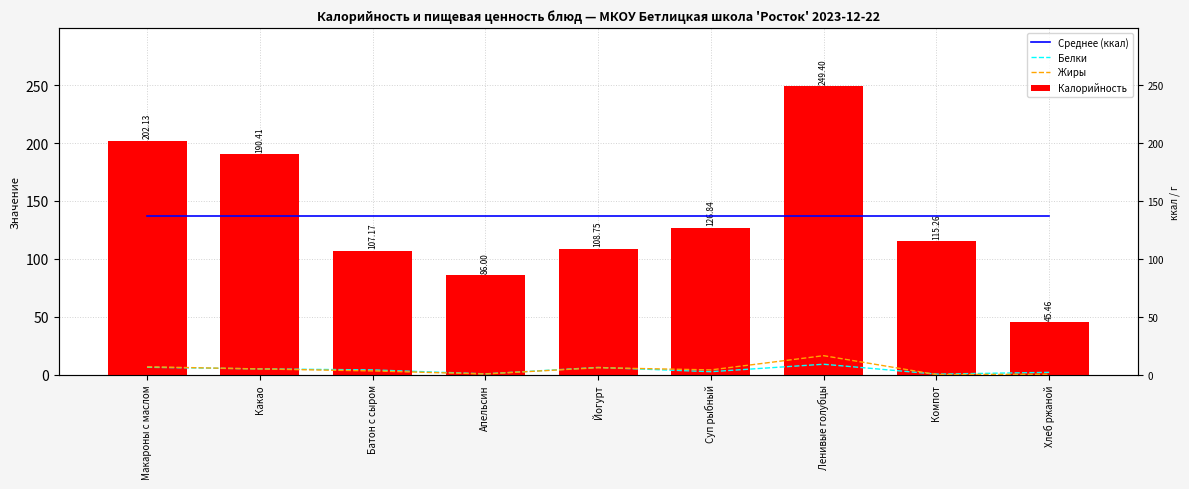

Rank the series by their maximum value, from highest to lowest.

Калорийность, Среднее (ккал), Жиры, Белки